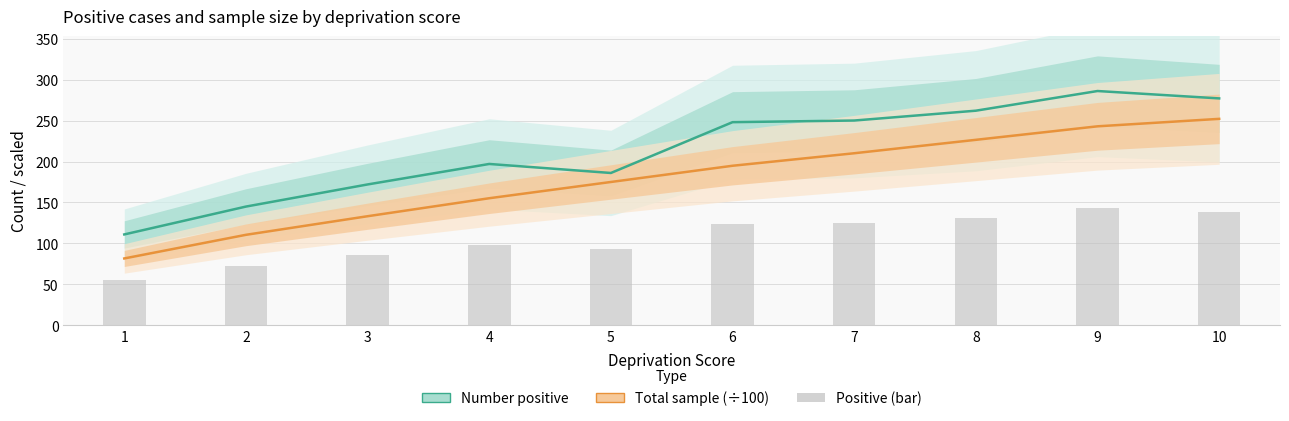

Does the chart contain stacked bars?

No